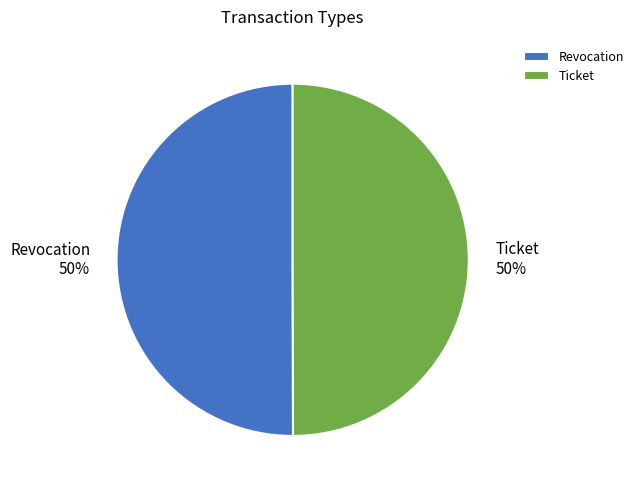

To the nearest percent, what portion does Revocation represent?

50%